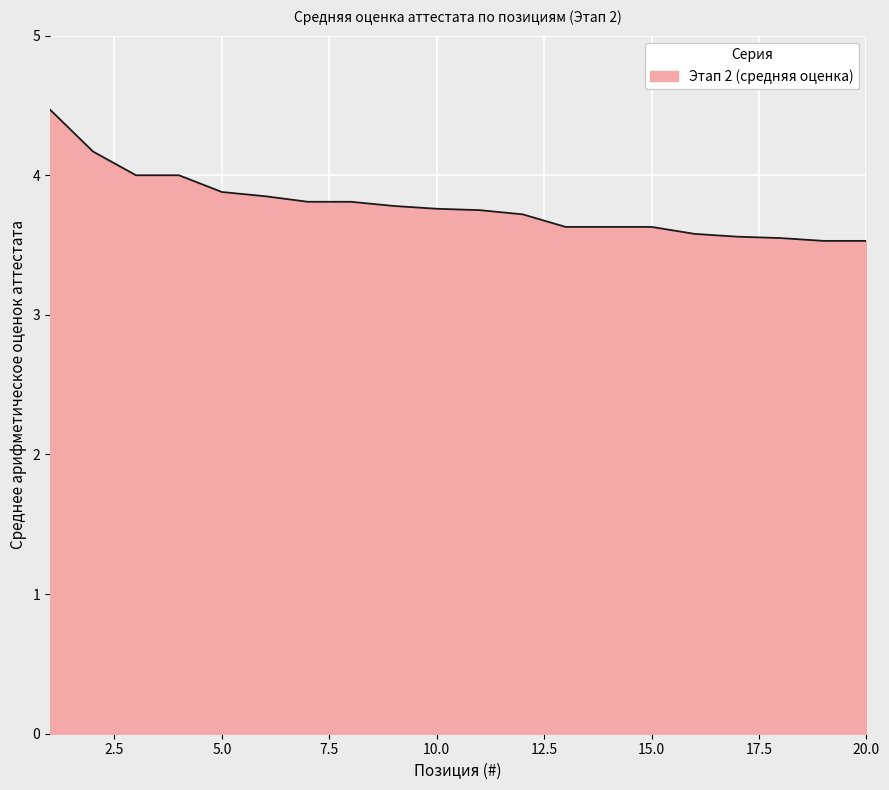

What is the greatest value displayed?

4.5